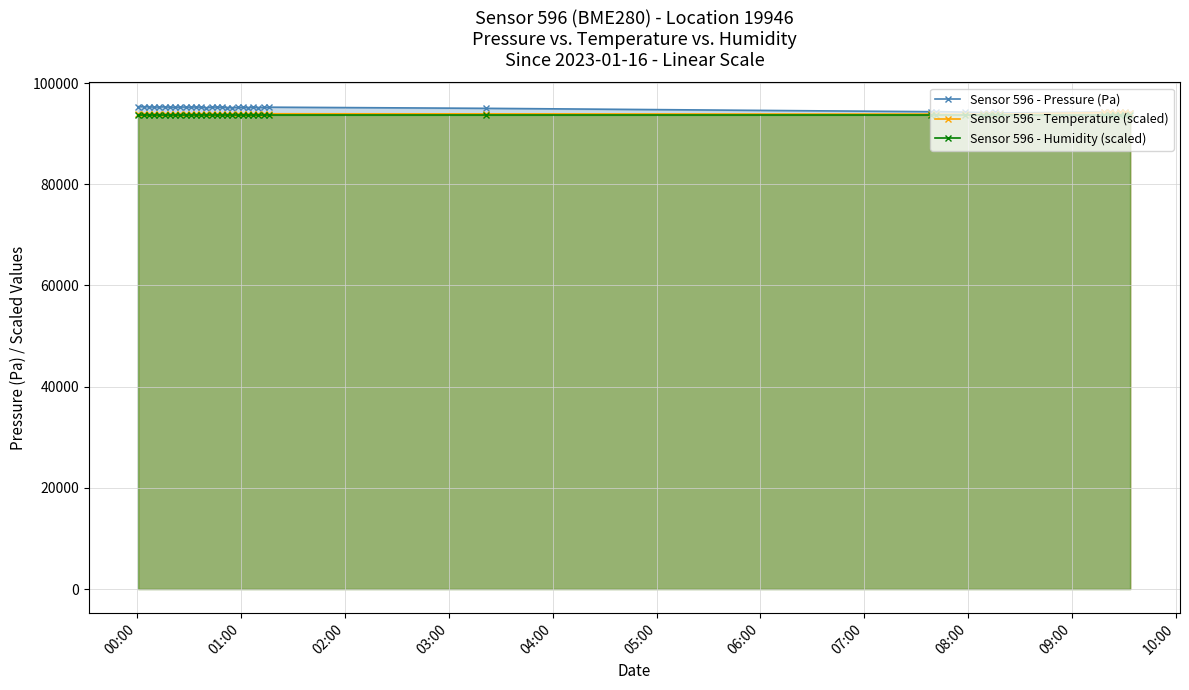

What is the minimum value shown in the chart?

93621.9